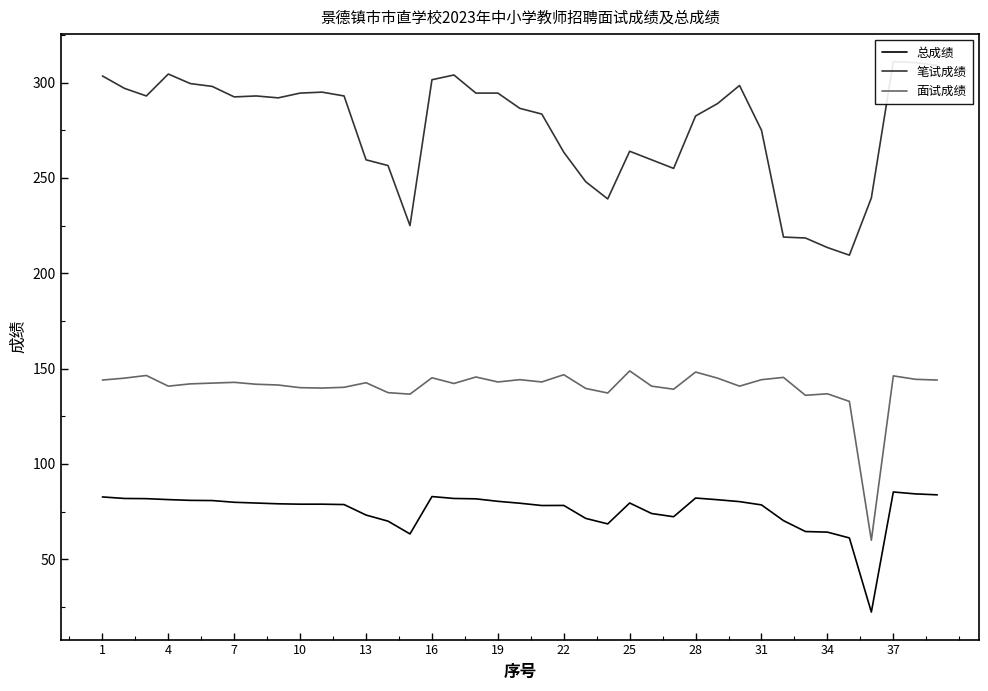

Which series has the widest spread of values?

笔试成绩